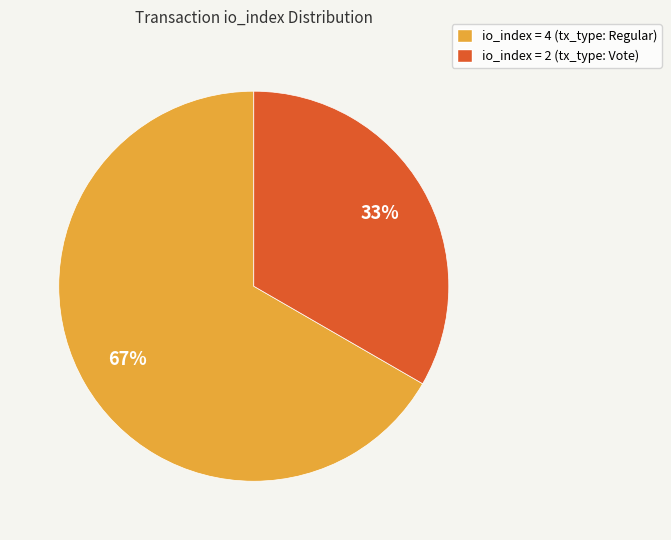

To the nearest percent, what portion does io_index = 4 (tx_type: Regular) represent?

67%